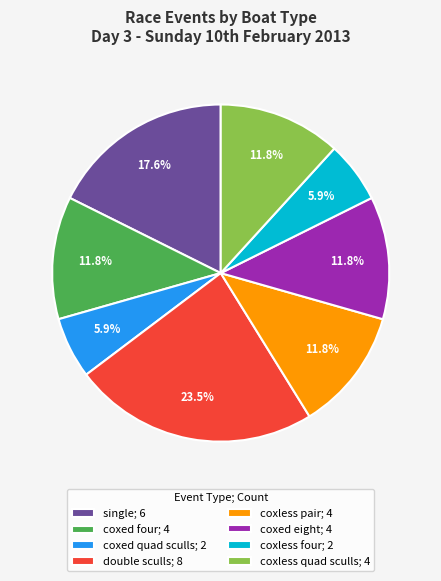

Combined, do coxed quad sculls and coxless pair account for over 50%?

No